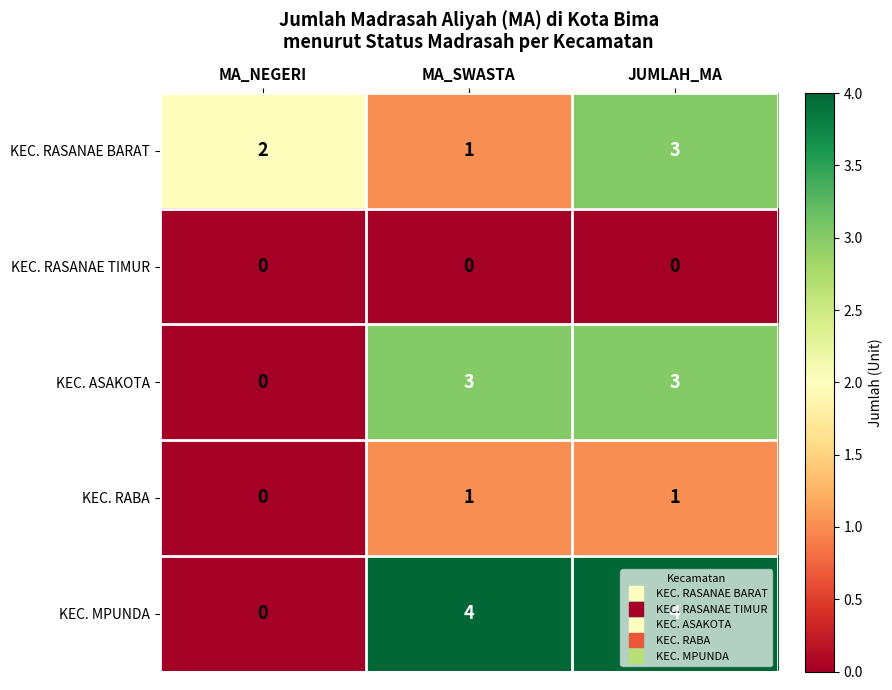

At which category is the sum across all series the highest?

JUMLAH_MA